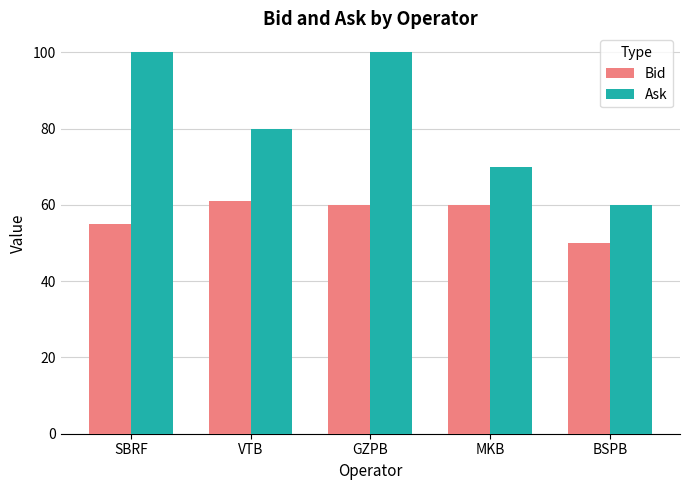

What is the value of the Ask bar at the 1st from the left?

100